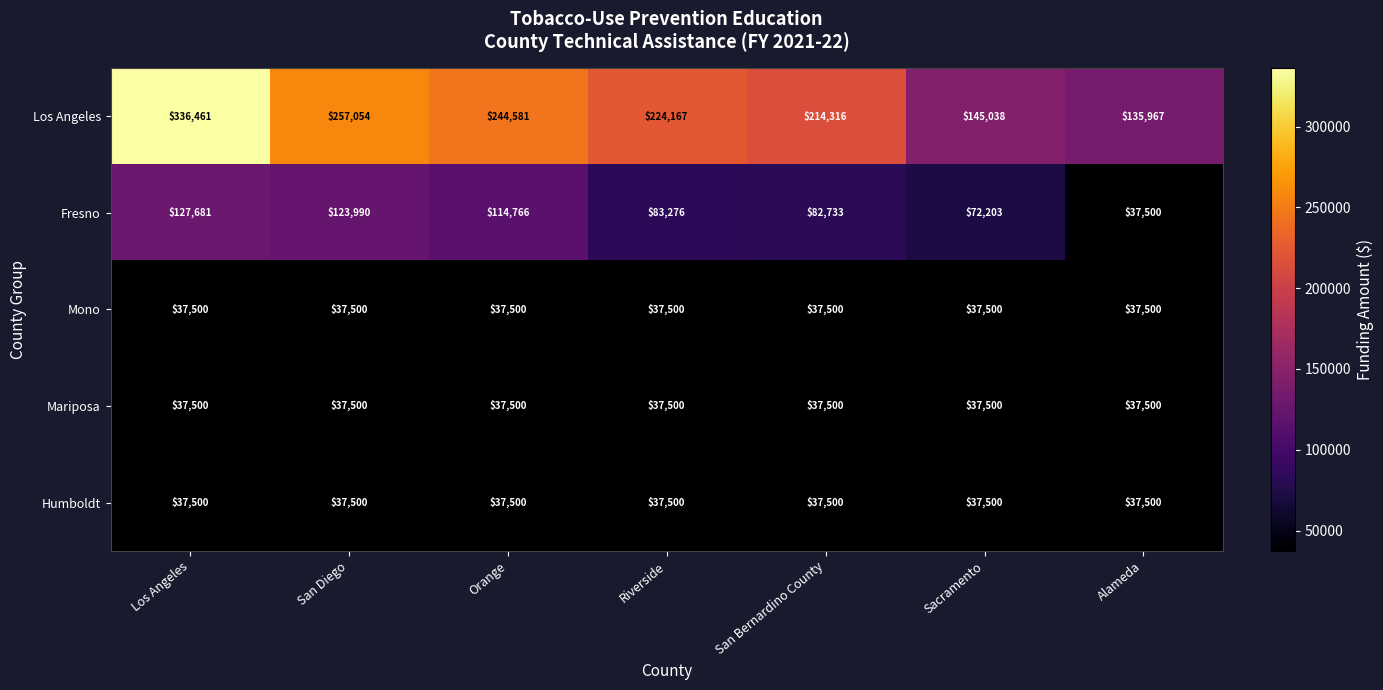

Read the Mono value at Sacramento.

37500